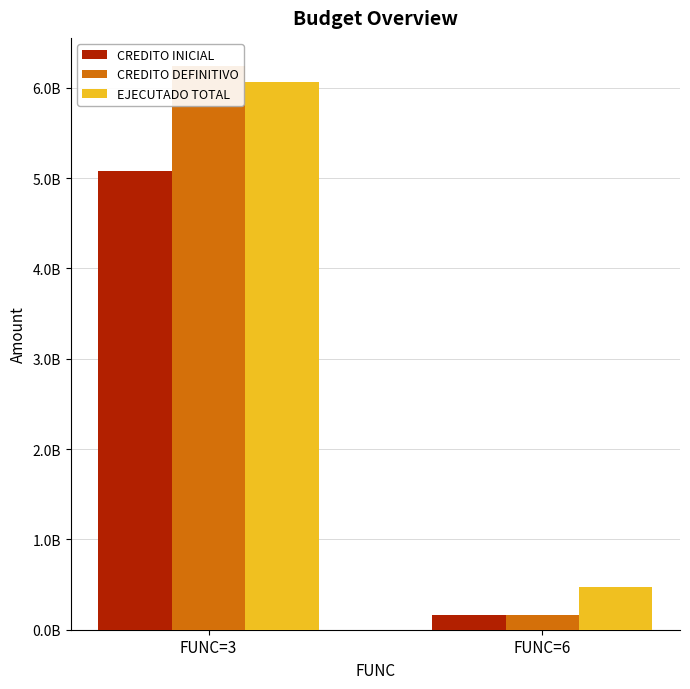

The CREDITO INICIAL series shows 107893886.5 at FUNC=6. True or false?

False